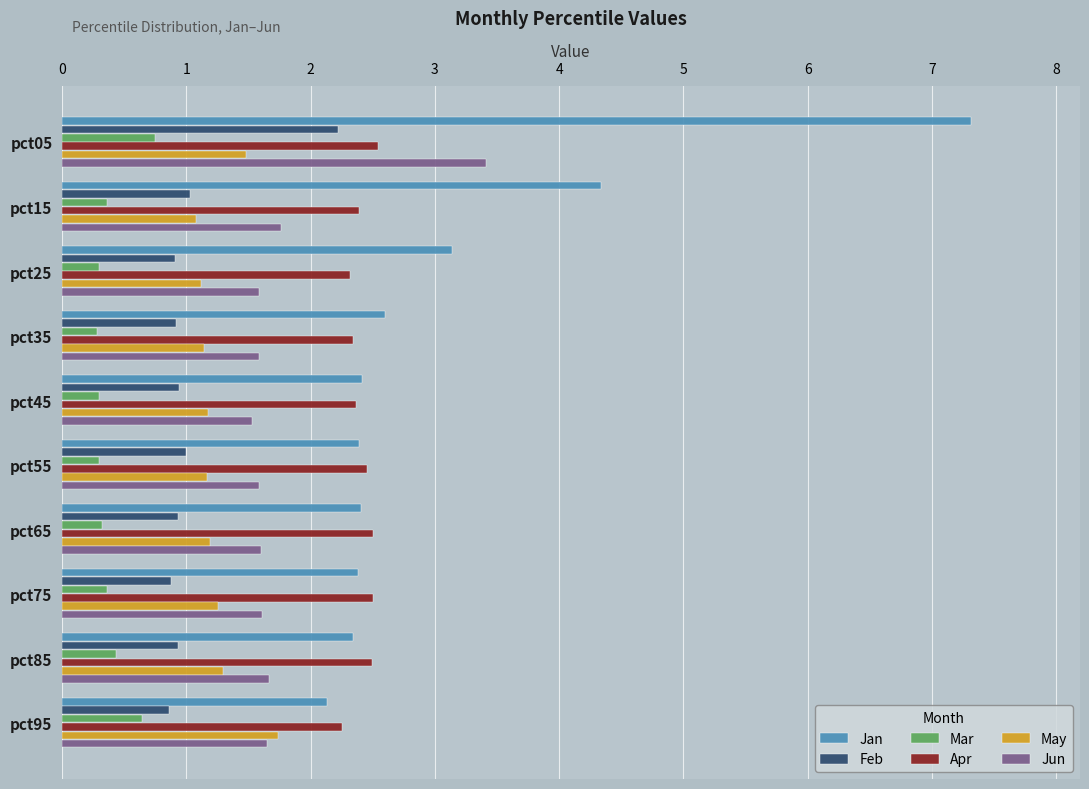

What is the difference between the highest and lowest values at pct85?

2.1